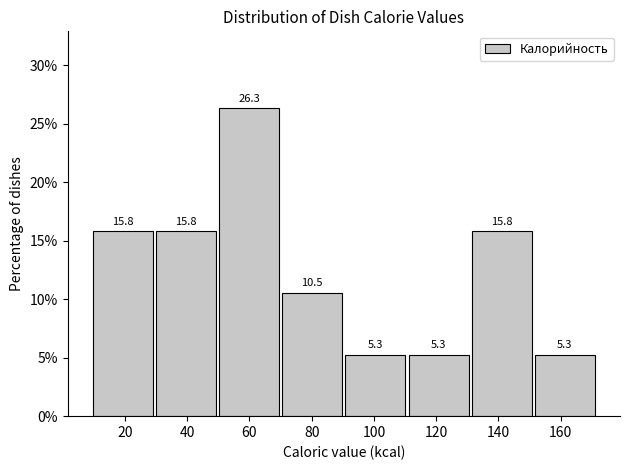

What is the height of the bar covering 152 to 172 on the x-axis? The bar edges are not printed on the chart, so give them approximately, as read against the axis.

5.3